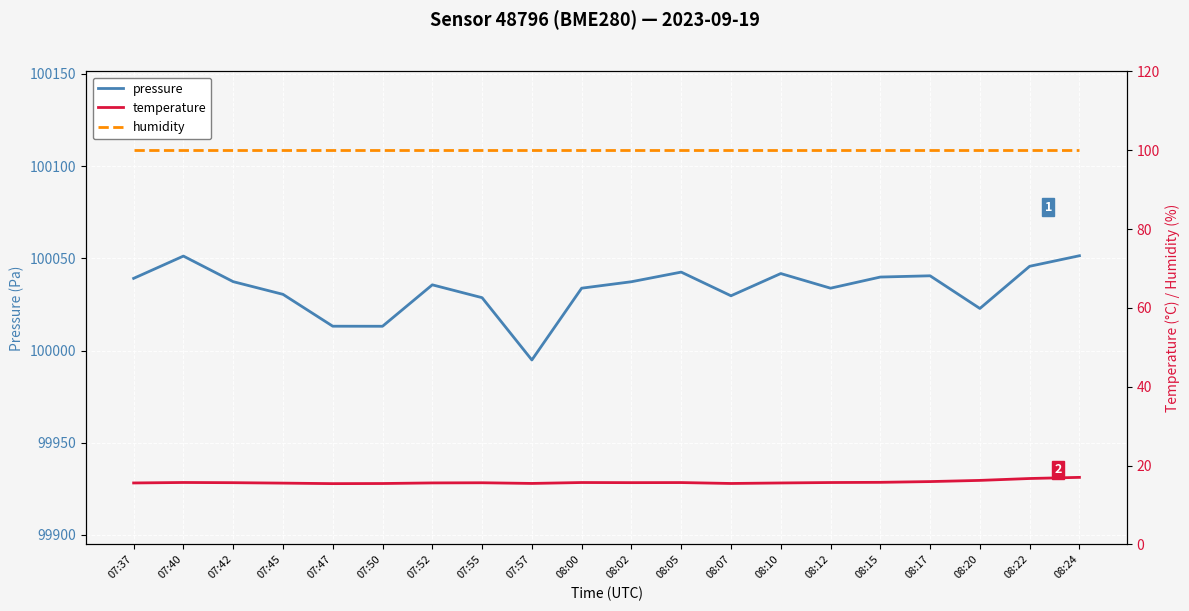

True or false: humidity and pressure cross at least once.

False